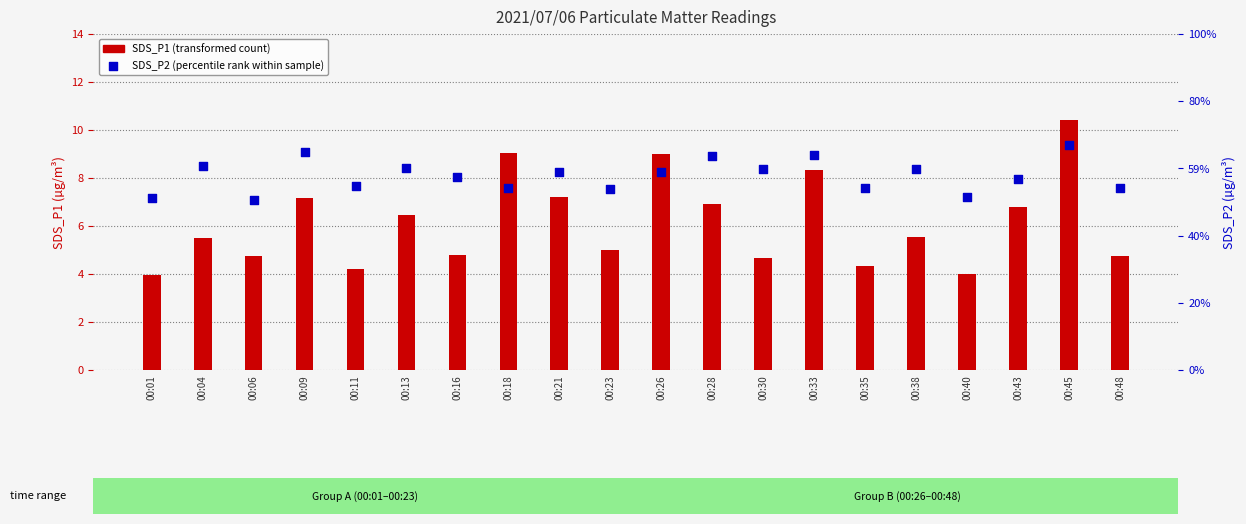

Which series has the largest total across all categories?

SDS_P1 (transformed count)